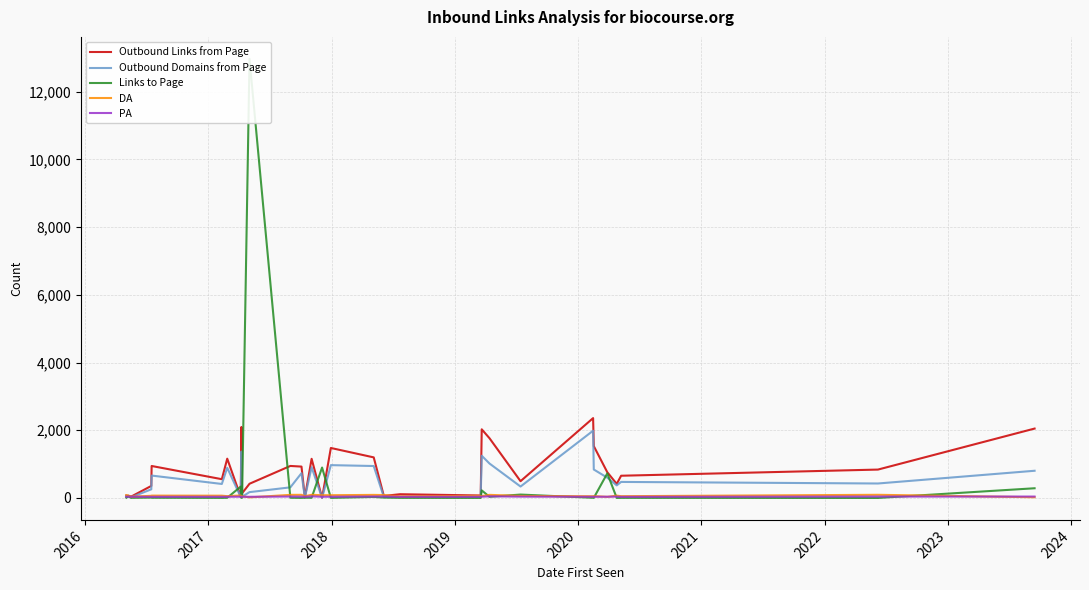

What is the highest value of the Outbound Domains from Page series?

1986